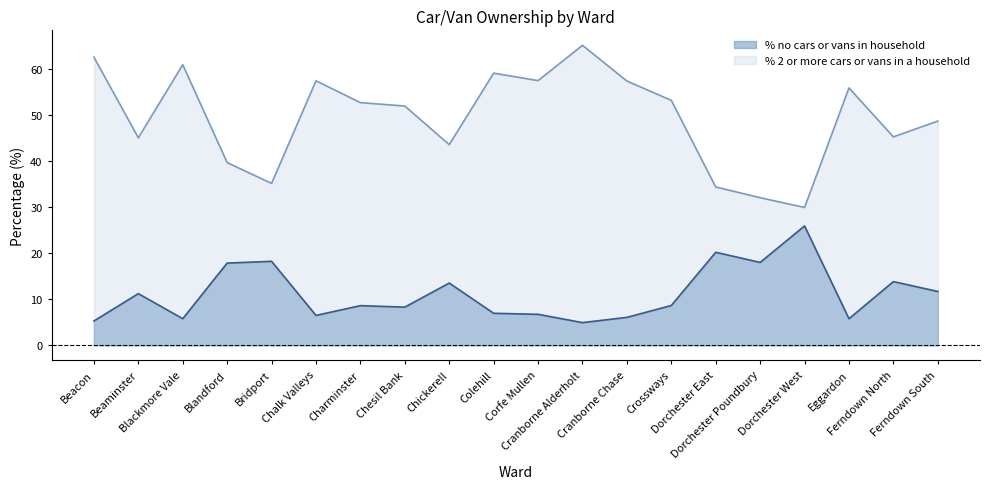

How many categories are shown in the chart?

20